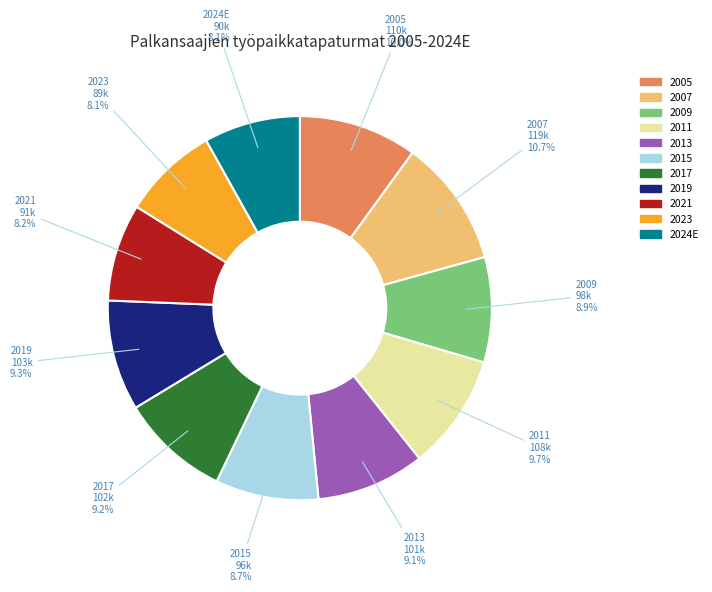

Is there a majority slice in this chart?

No